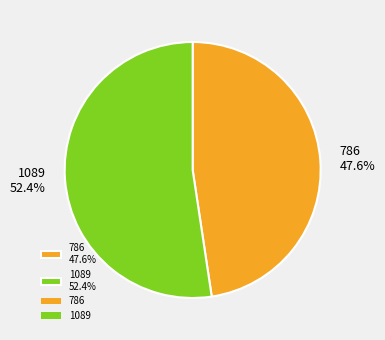

Which slice represents more than half of the pie?

1089